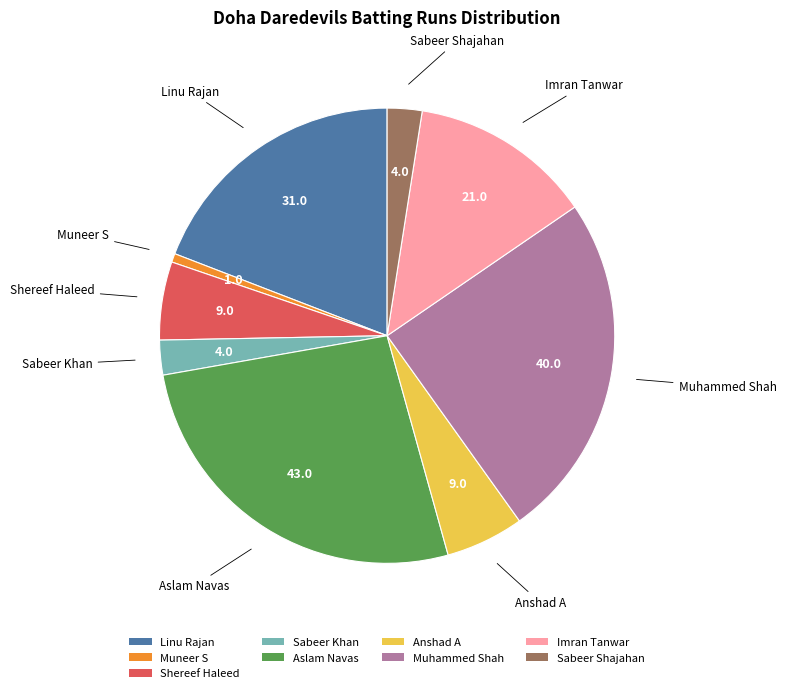

Is the sum of Muneer S and Anshad A greater than half?

No